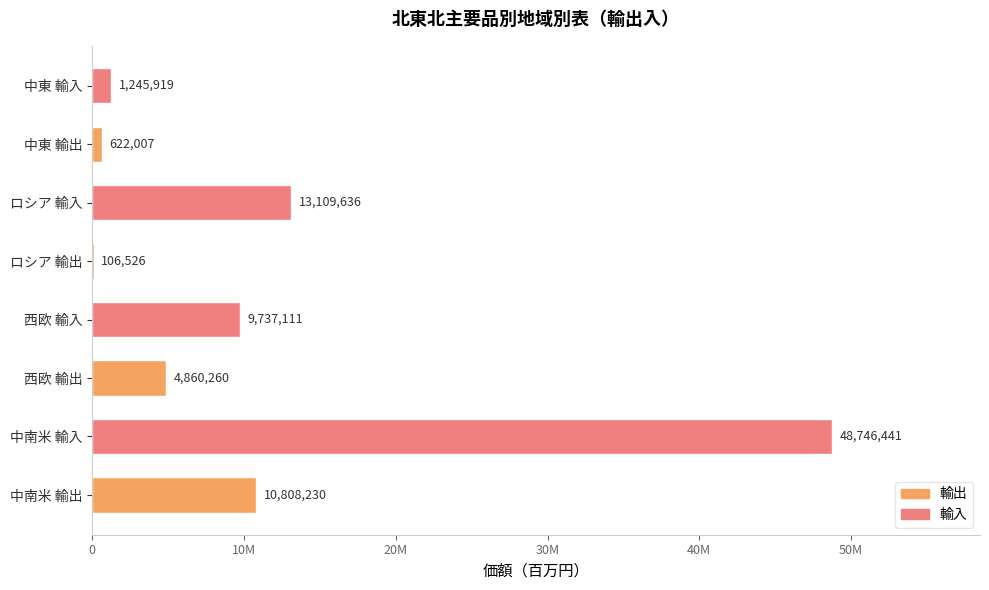

Are the bars horizontal?

Yes